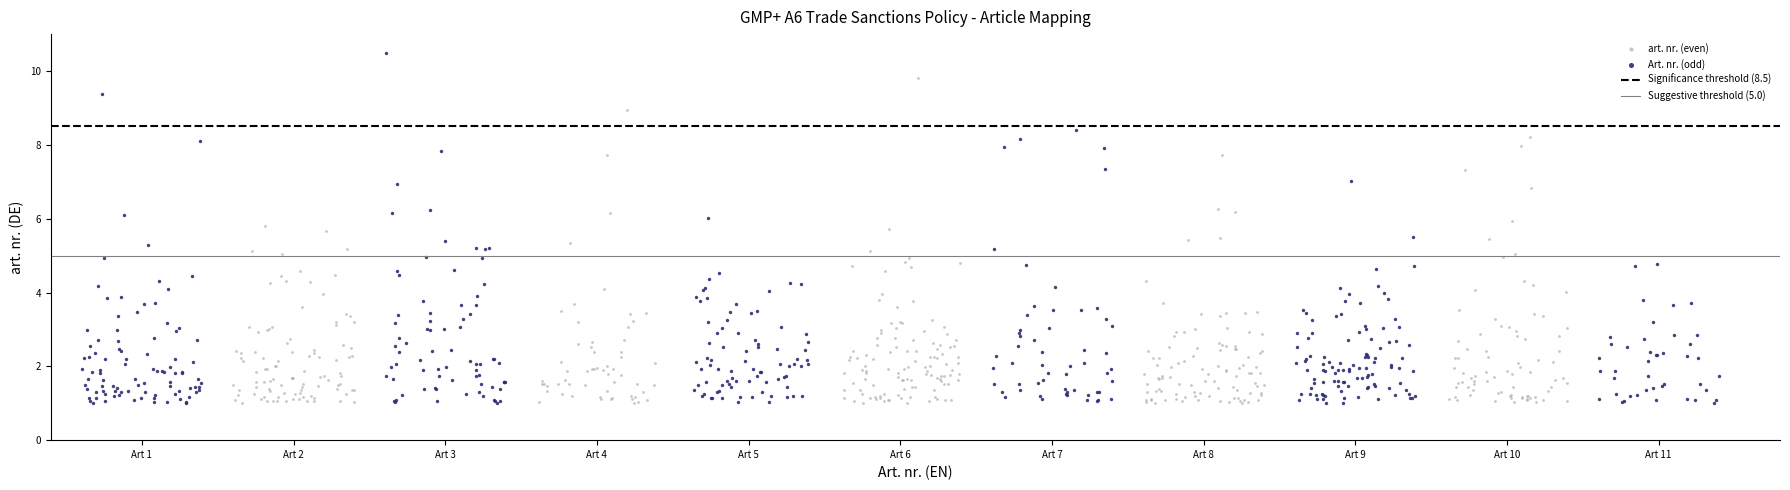

Which series reaches the maximum Y coordinate?

Art. nr. (odd)